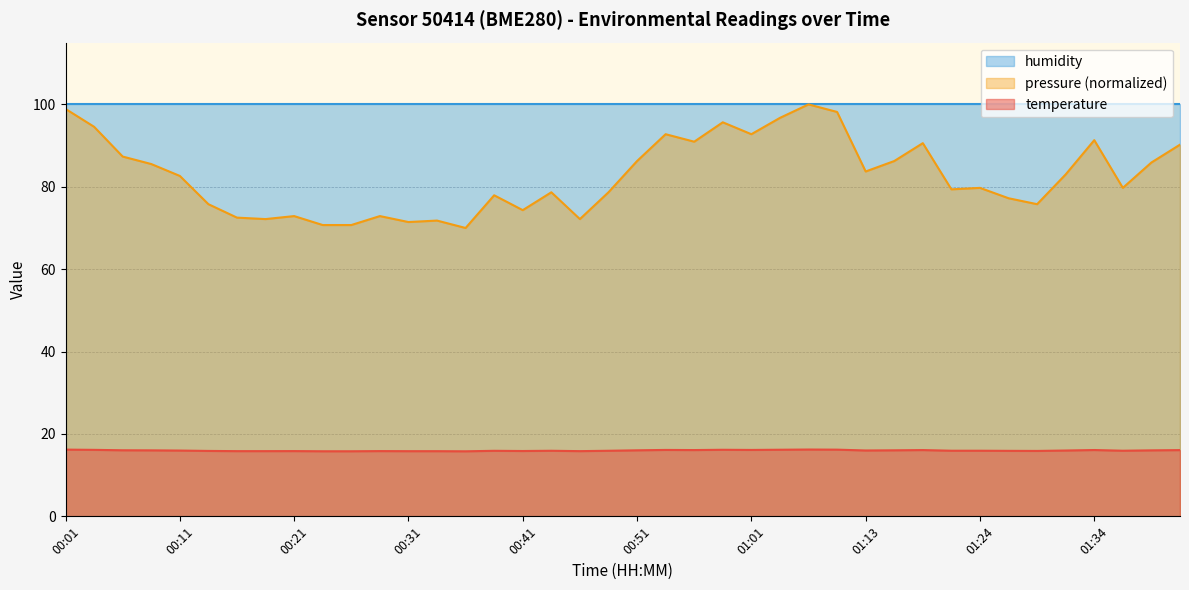

How many categories are shown in the chart?

40